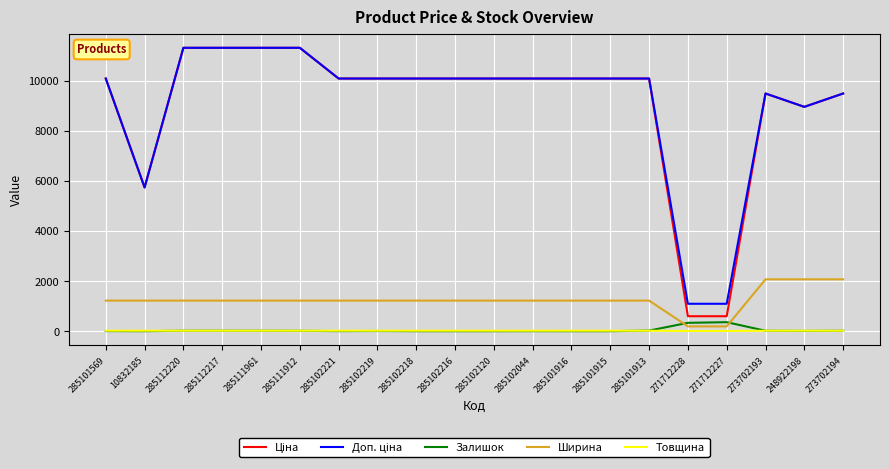

What is the maximum value shown in the chart?

11312.5